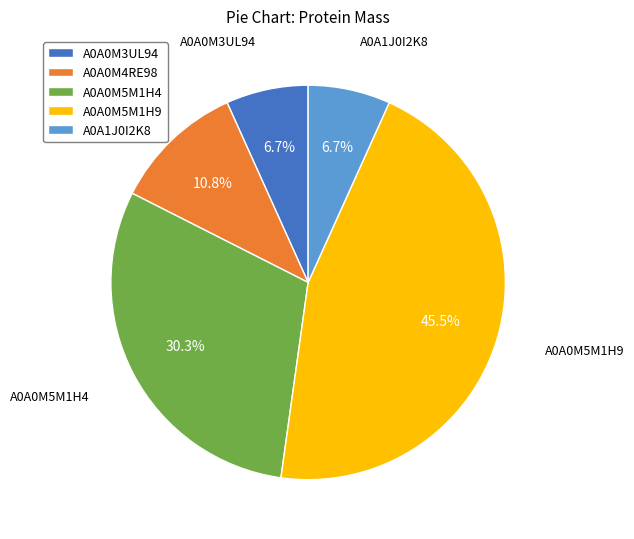

To the nearest percent, what is the combined percentage of A0A0M3UL94 and A0A1J0I2K8?

13%